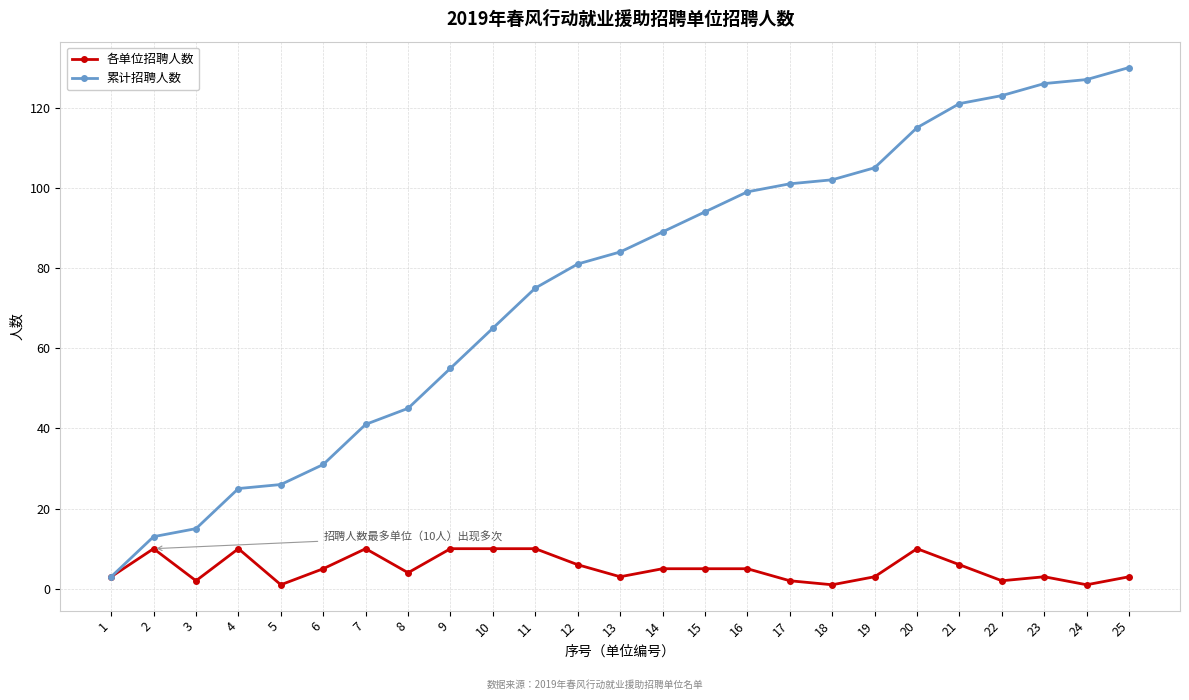

At which category does 各单位招聘人数 reach its first local valley?

3